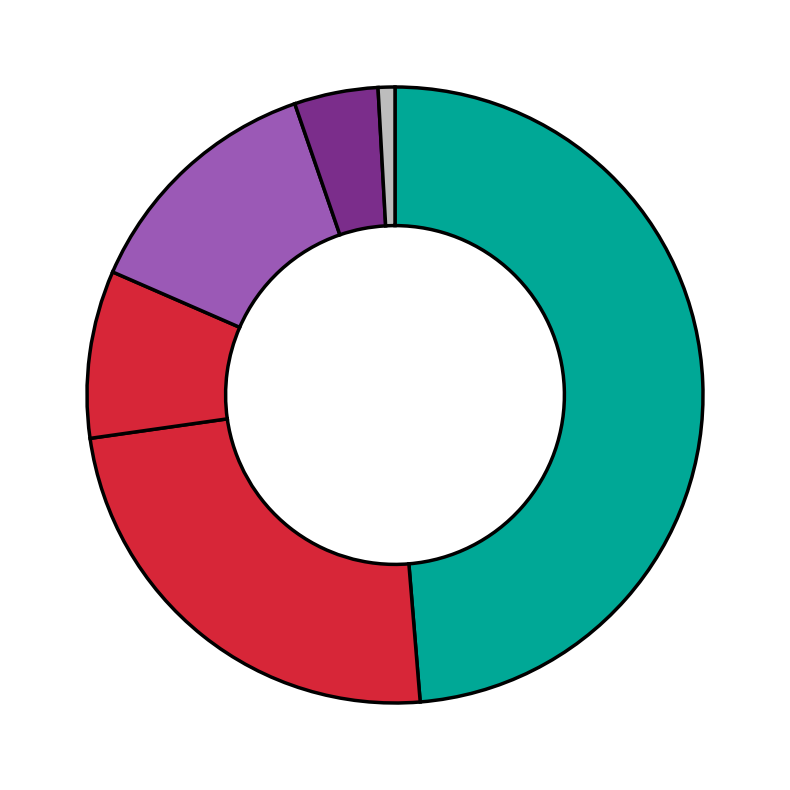

How many slices are in this pie chart?

6